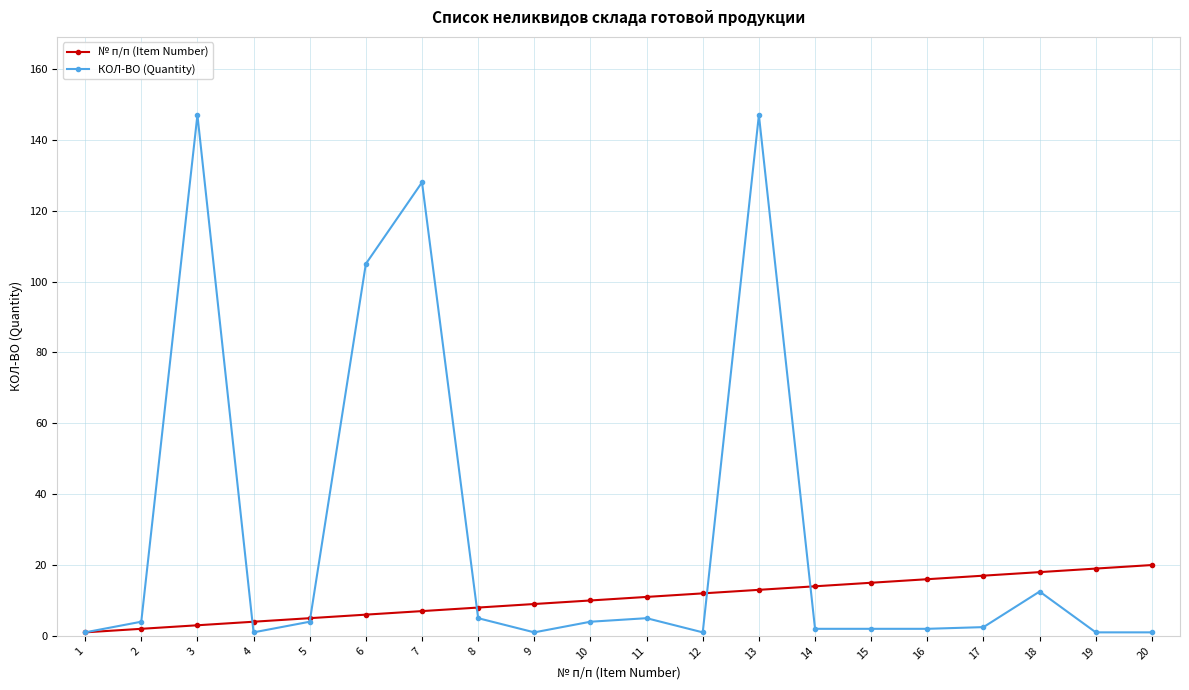

Rank the series by their maximum value, from highest to lowest.

КОЛ-ВО (Quantity), № п/п (Item Number)